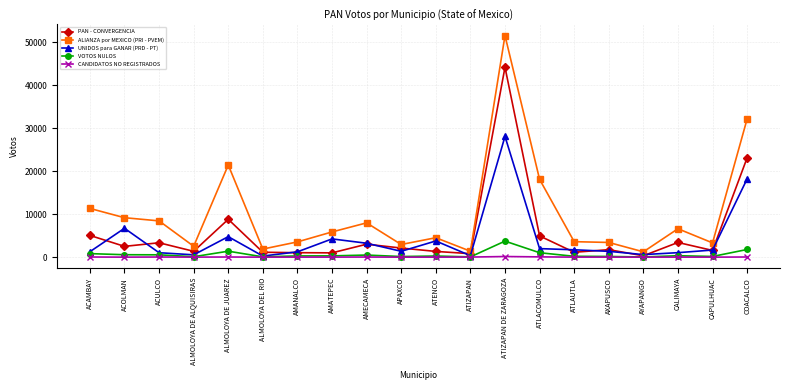

What is the maximum value for UNIDOS para GANAR (PRD - PT)?

28107